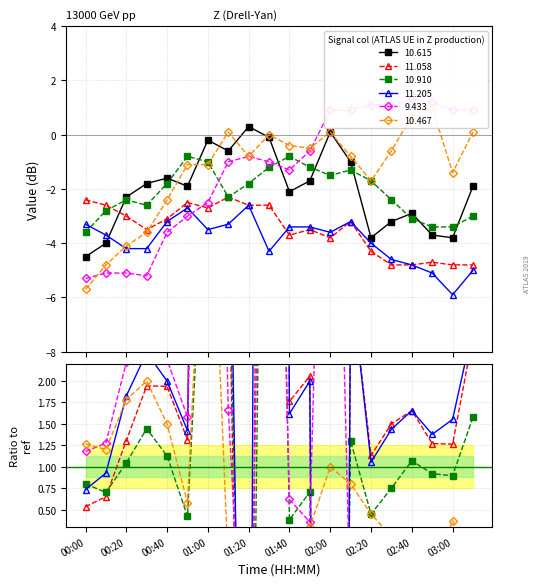

What is the sum of all 11.205 values?

-78.0